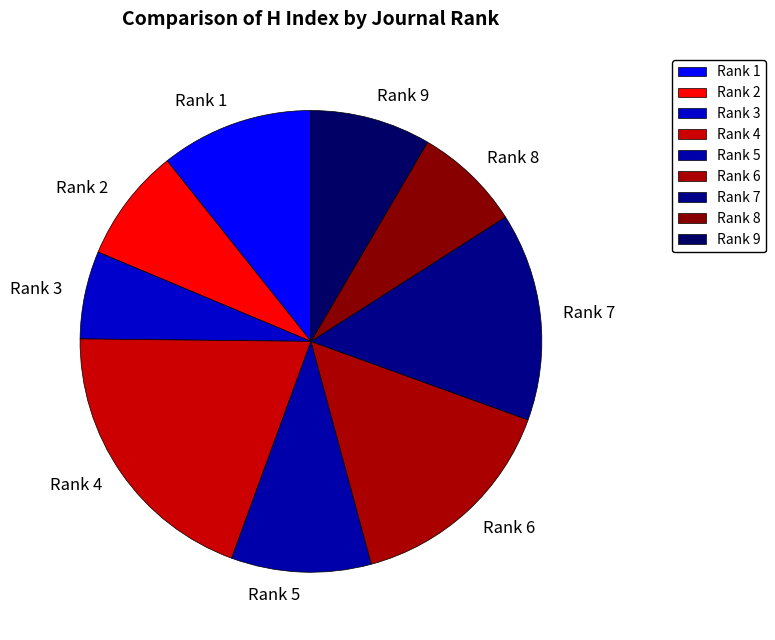

Which category has the smallest portion of the pie?

Rank 3